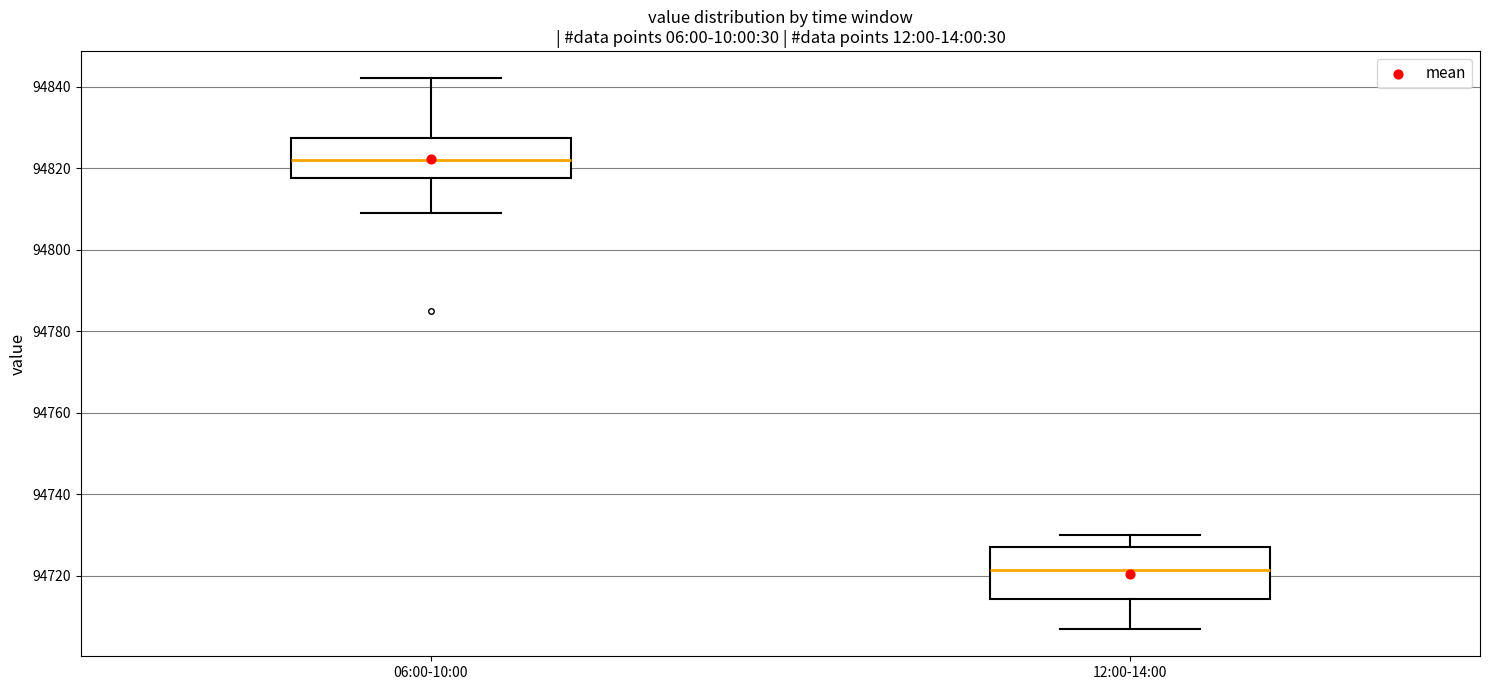

Where is the lower edge of the box for 12:00-14:00 on the y-axis? The values are not printed on the chart, so give them approximately, as read against the axis.

94714